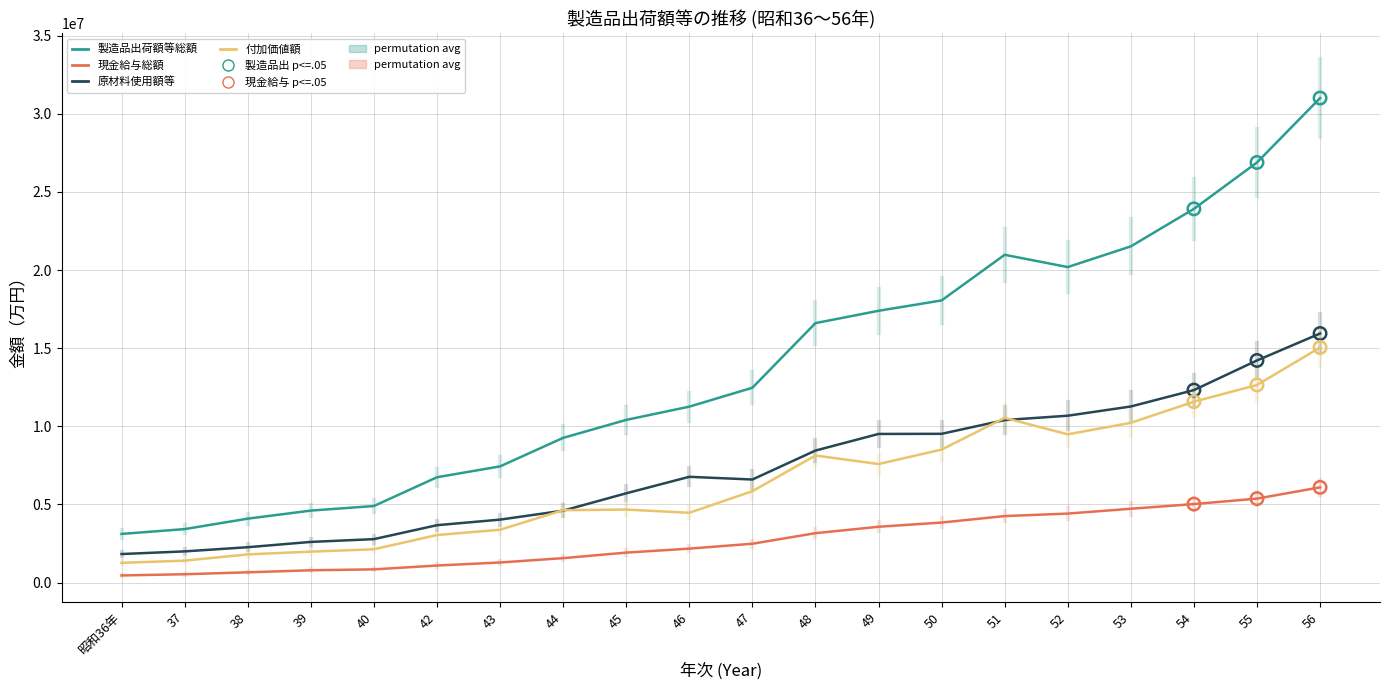

What is the spread (max minus min) of values at 40?

4052974